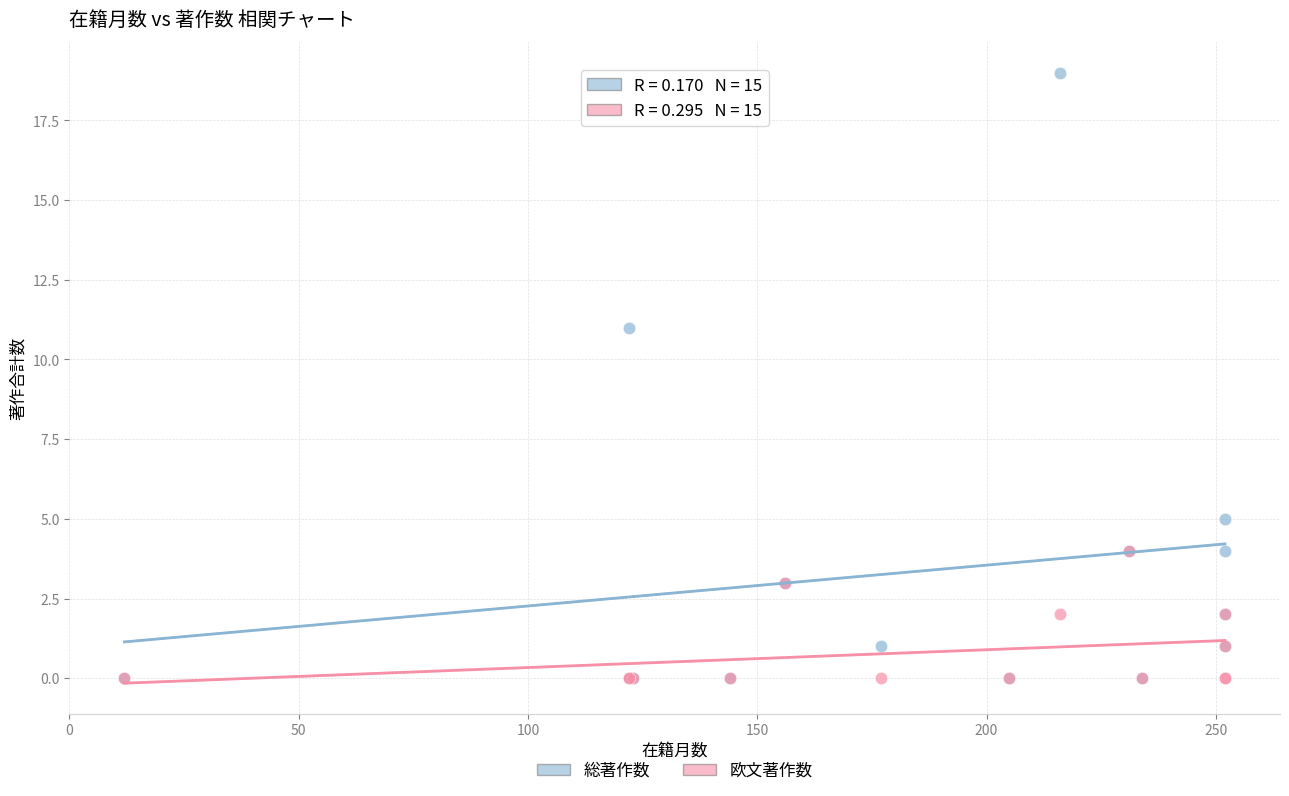

In the 総著作数 series, what Y value is closest to 9?

11